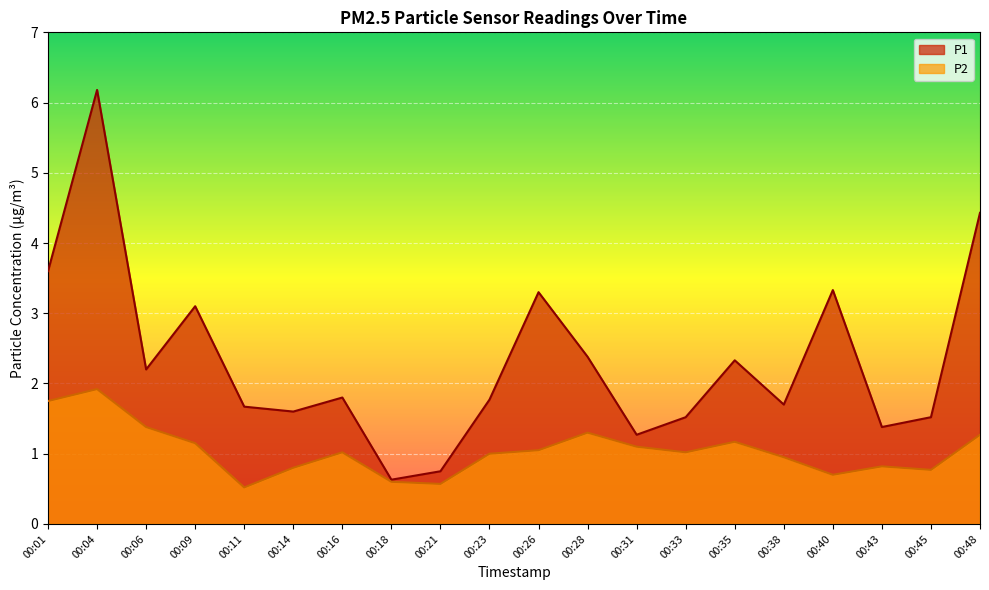

How many interior local peaks does the P2 series have?

5